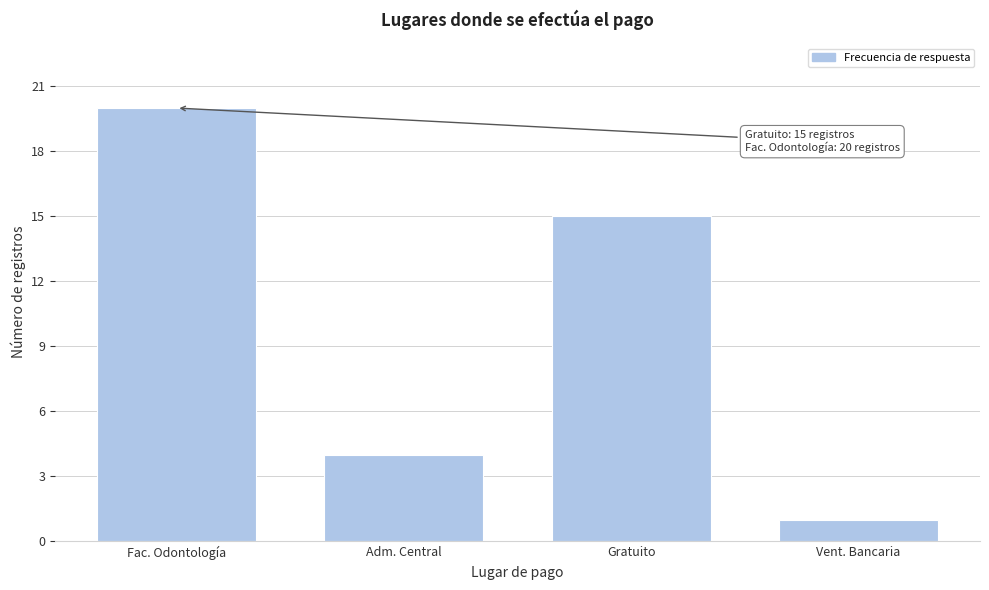

Reading right to left, transcribe all the data shown in this chart.

Vent. Bancaria=1	Gratuito=15	Adm. Central=4	Fac. Odontología=20